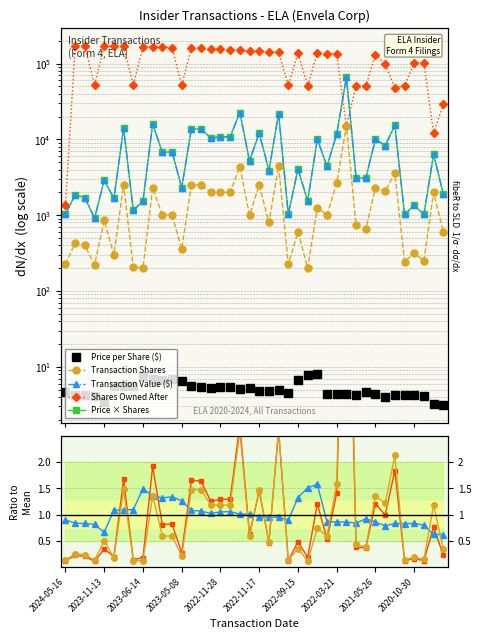

Is it true that transactionValue equals 15964.0 at 2023-05-25?

True